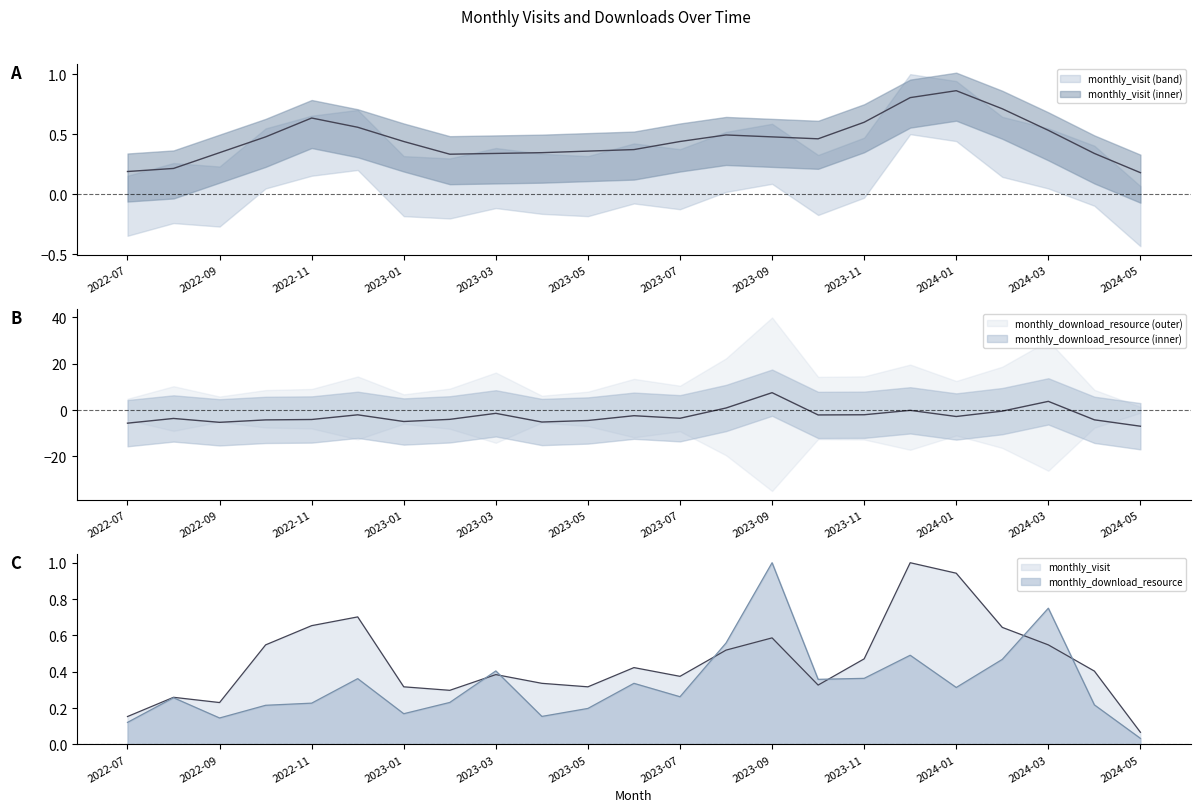

What is the average value of the monthly_visit series?

0.5